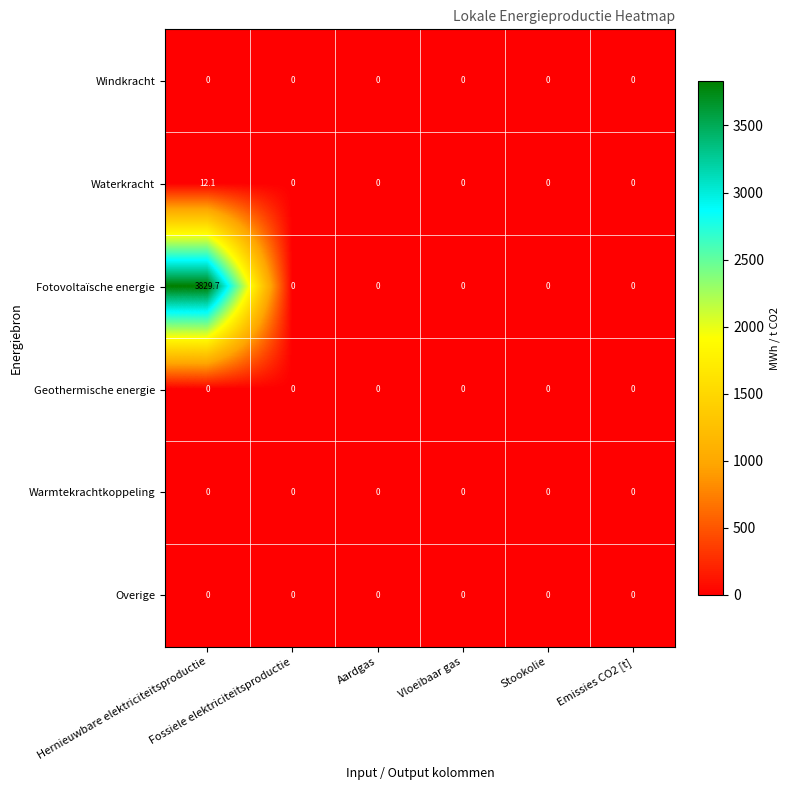

At which category is the sum across all series the highest?

Hernieuwbare elektriciteitsproductie